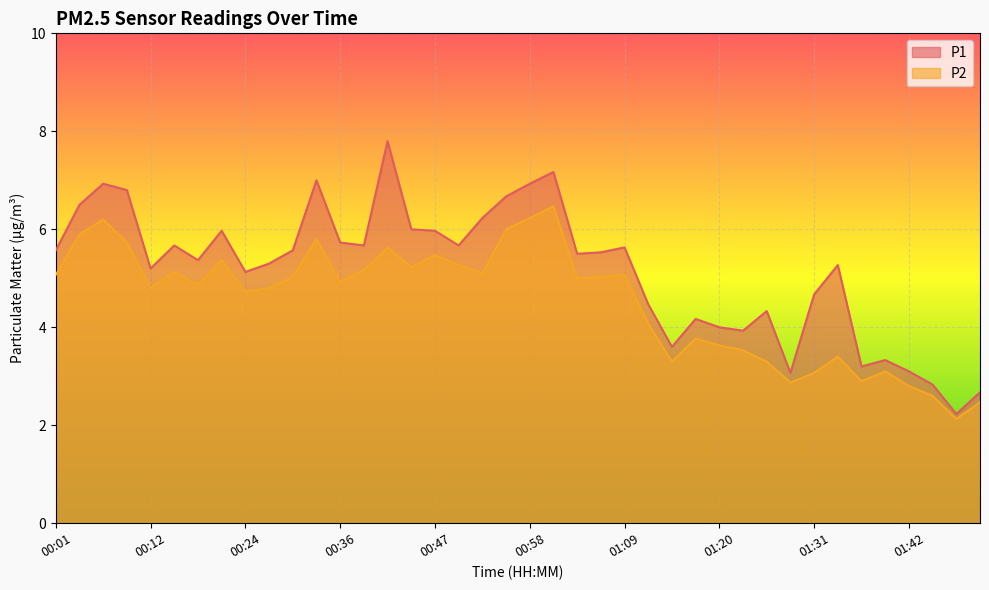

At which category does P2 reach its first local peak?

00:06